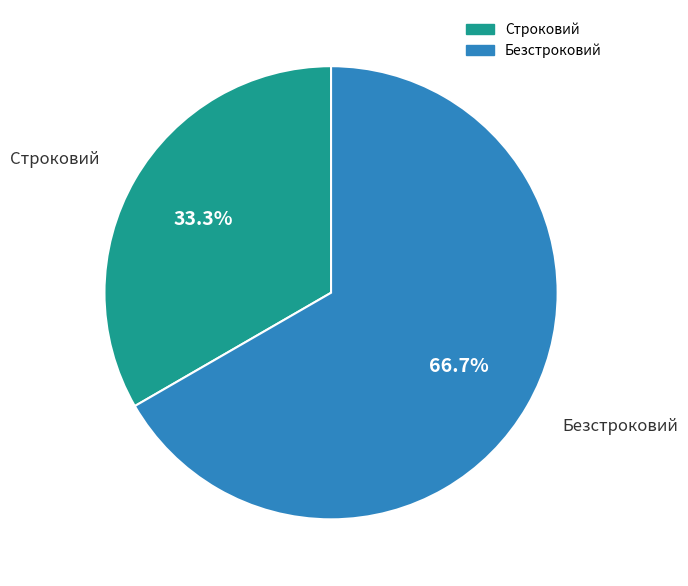

Approximately how many times larger is the value at Строковий compared to Безстроковий?

0.5